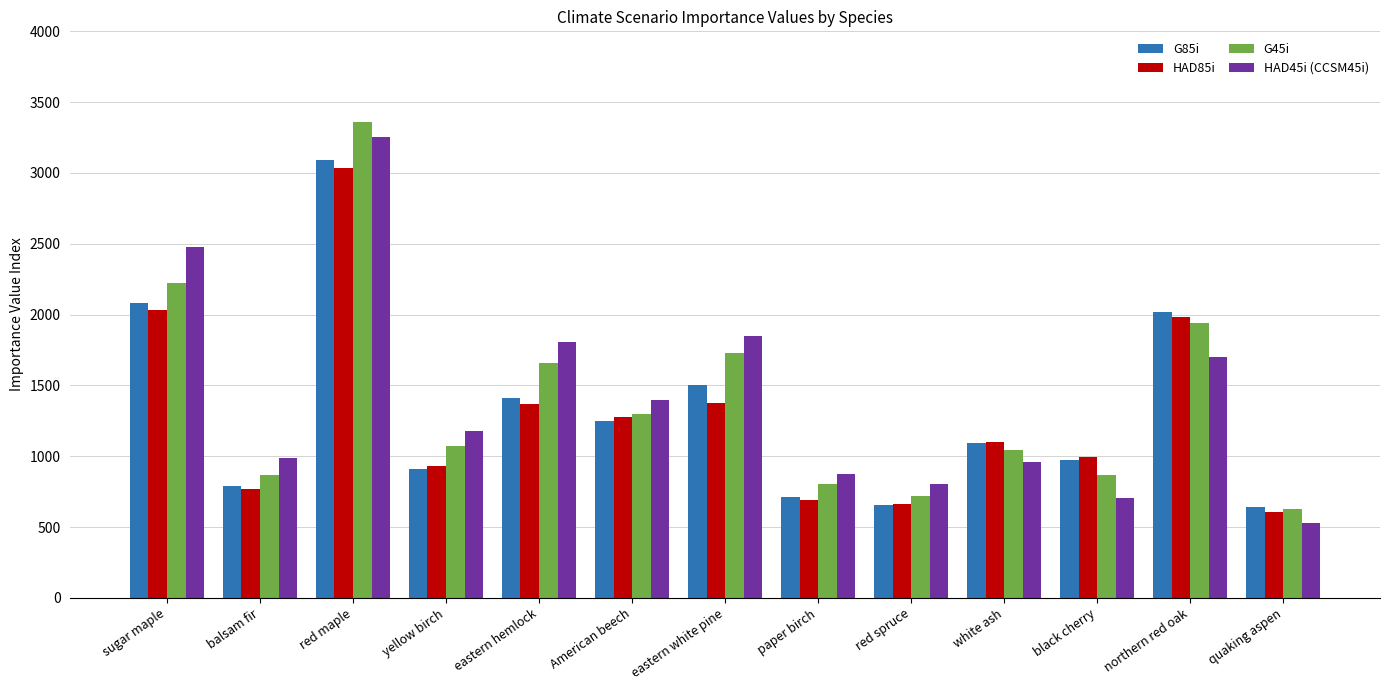

What is the label of the 8th bar from the left?

paper birch